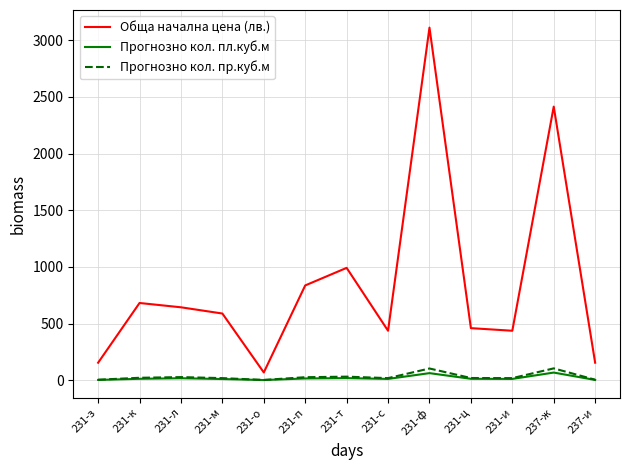

True or false: Обща начална цена (лв.) and Прогнозно кол. пр.куб.м cross at least once.

False